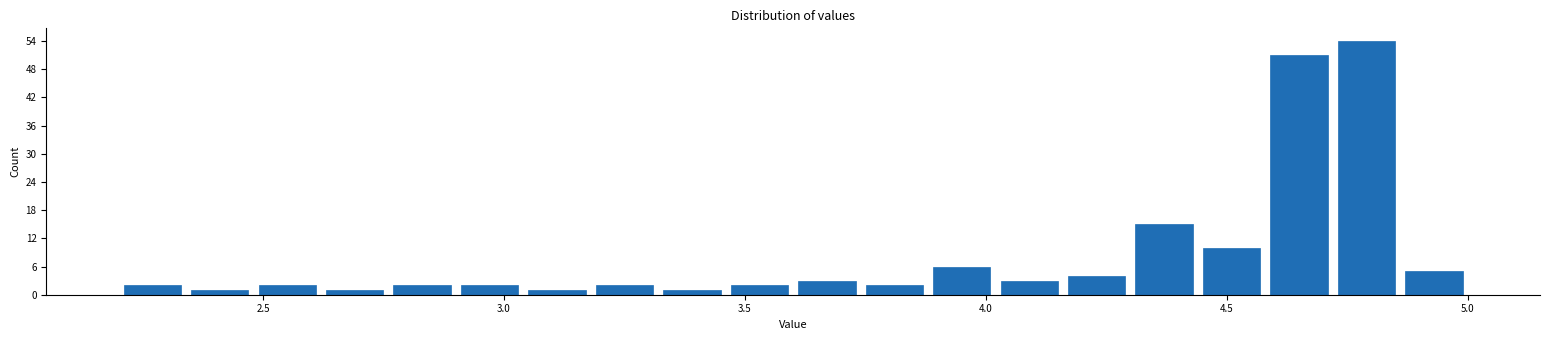

Around what value on the x-axis is the tallest bar? Give the approximate position of its centre, as read against the axis.

4.80